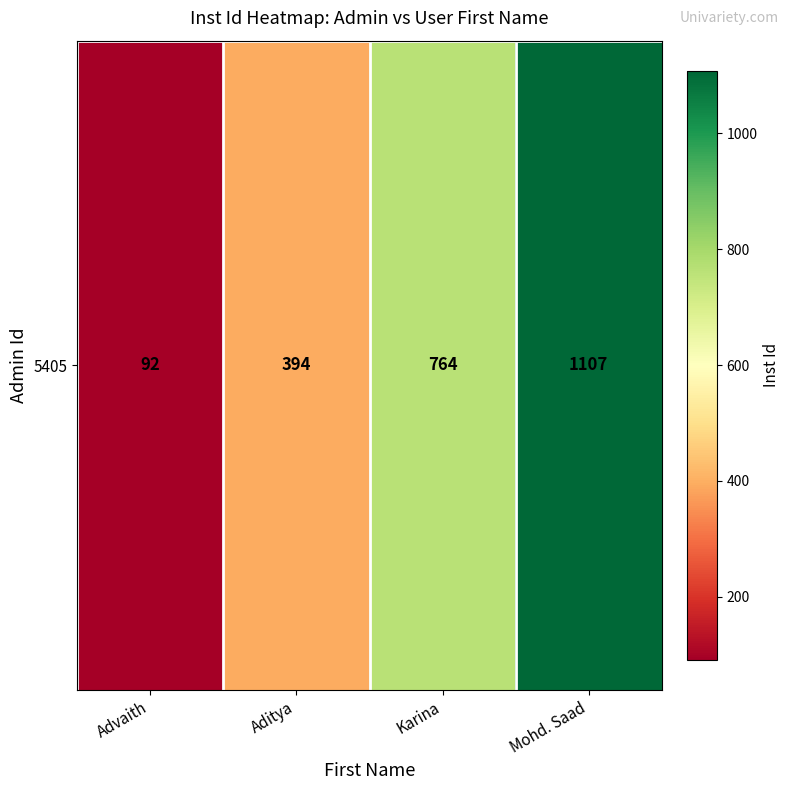

Rank the categories by value from lowest to highest.

Advaith, Aditya, Karina, Mohd. Saad